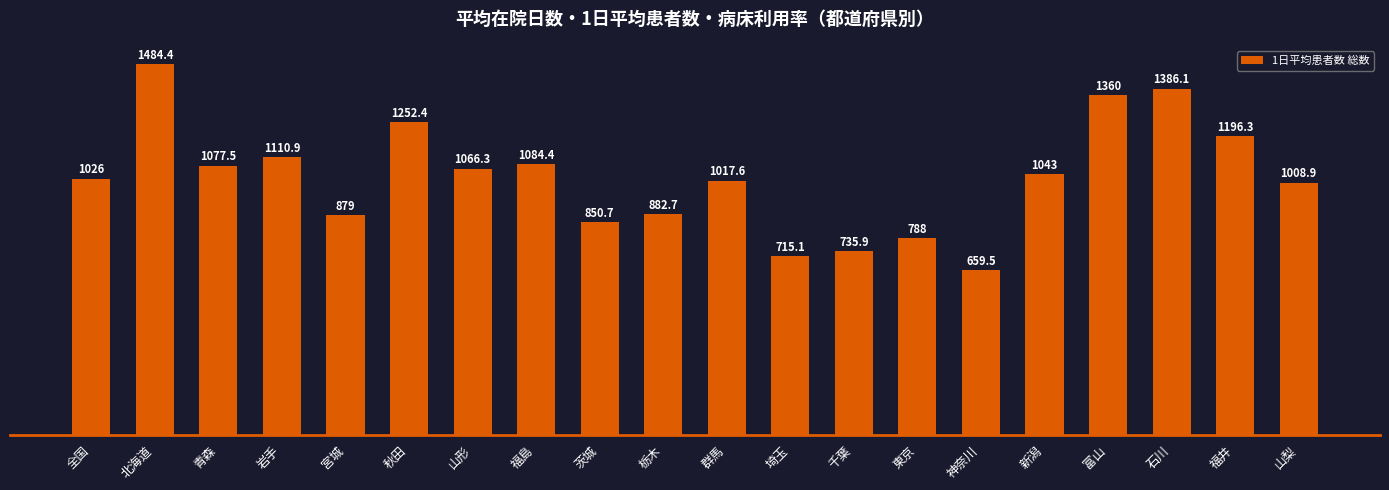

What is the label of the 12th bar from the right?

茨城